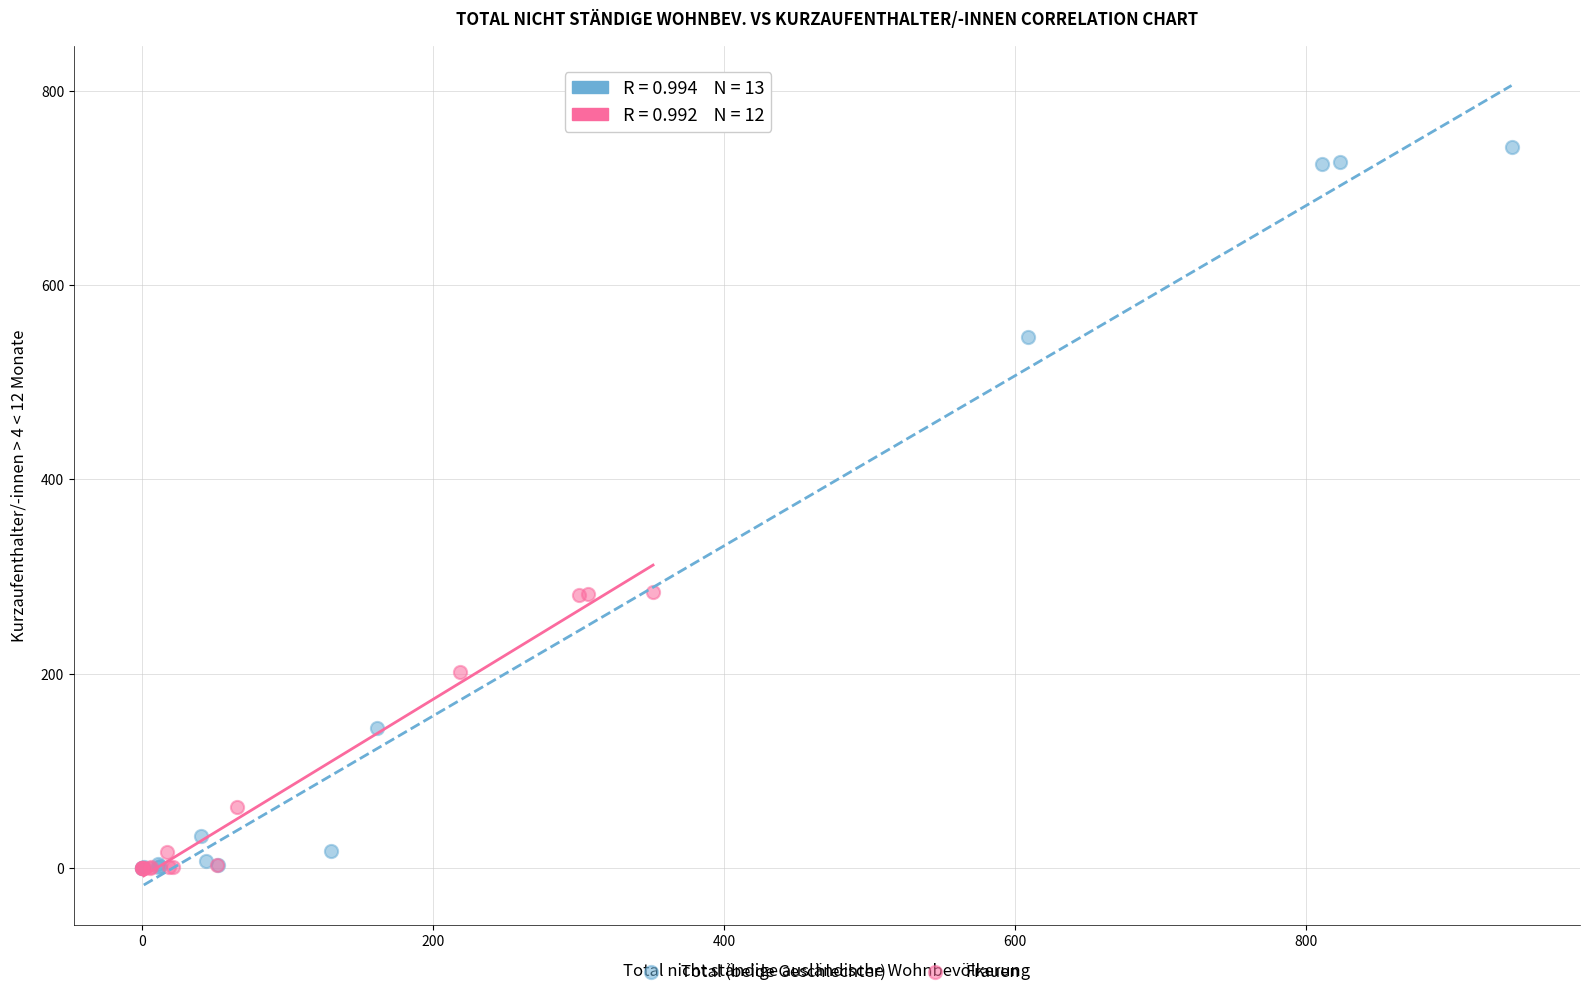

Which series reaches the maximum Y coordinate?

Total (beide Geschlechter)